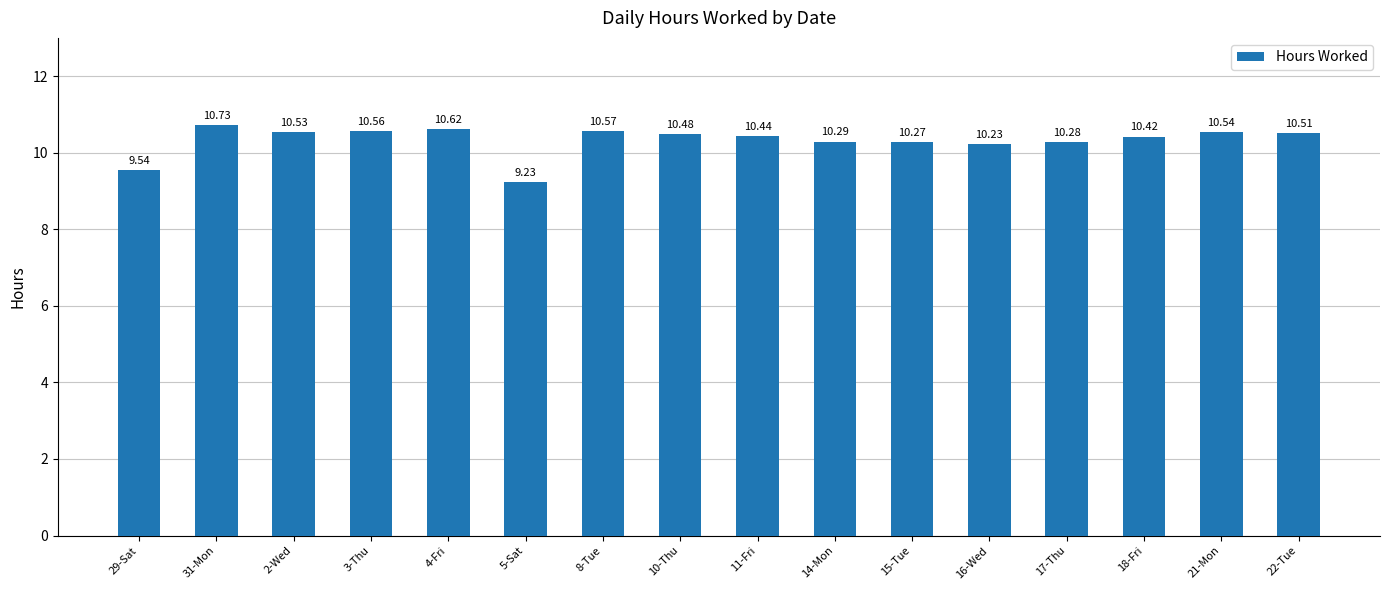

What is the ratio of the value at 29-Sat to the value at 18-Fri?

0.9